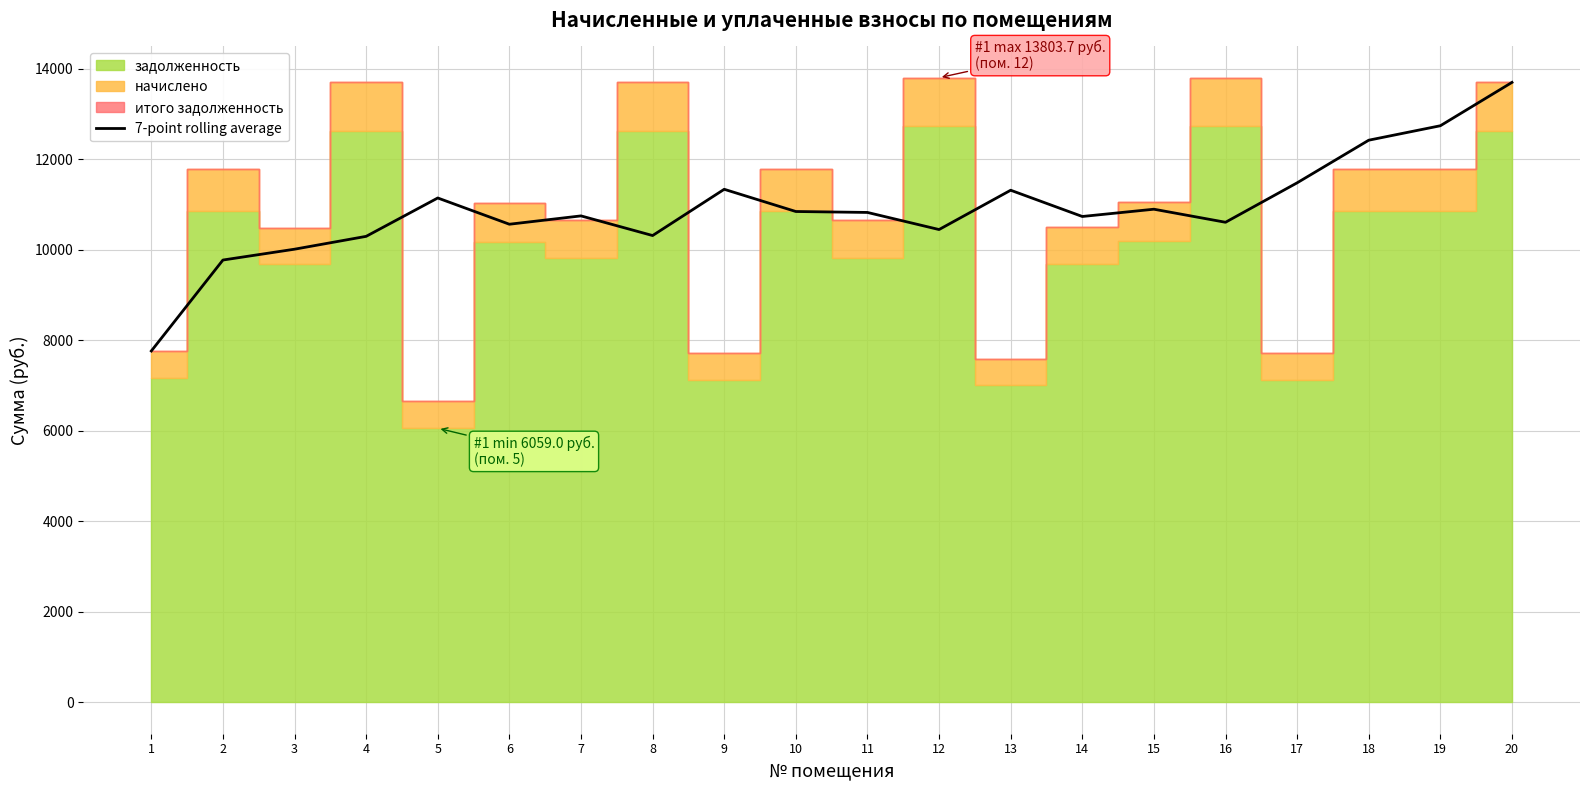

What is the change in value from 12 to 14?

+288.5